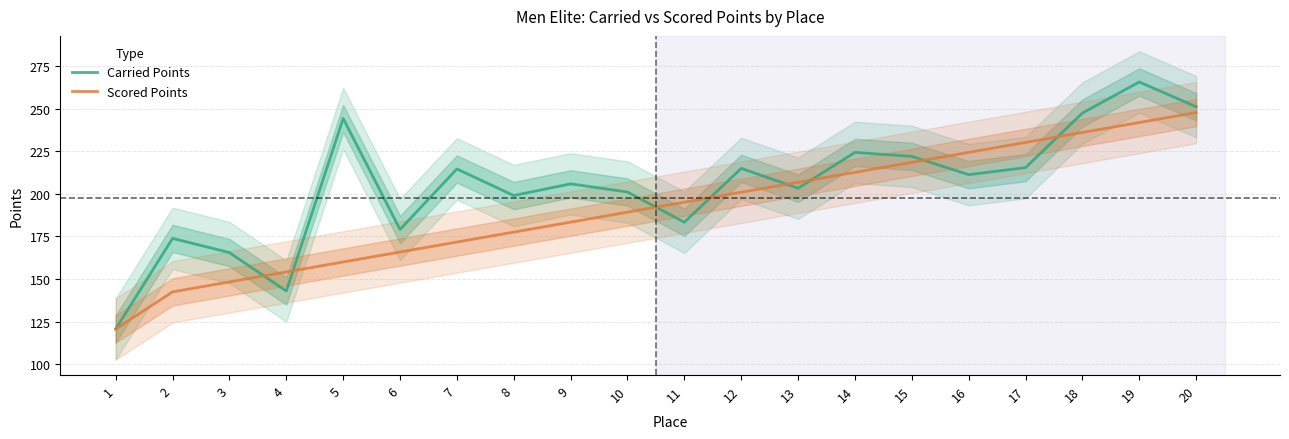

At which category does the chart reach its minimum across all series?

1